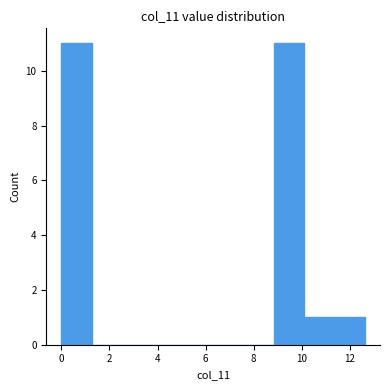

Reading left to right, transcribe this chart: for each bar, give the range it covers on the x-axis and its height. Neither the bar edges nor the heights are printed on the chart, so give them approximately, as read against the axes.

0.0 to 1.2: 11
1.2 to 2.6: 0
2.6 to 3.8: 0
3.8 to 5.0: 0
5.0 to 6.4: 0
6.4 to 7.6: 0
7.6 to 8.8: 0
8.8 to 10.2: 11
10.2 to 11.4: 1
11.4 to 12.6: 1